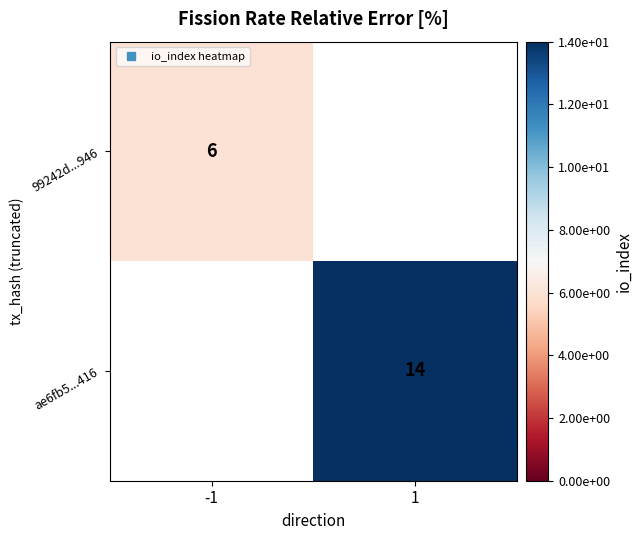

Is it true that 99242d...946 equals 10.6 at -1?

False